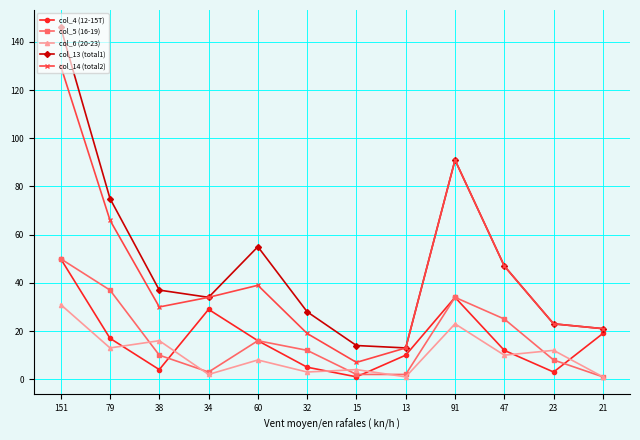

Which series changed the most between 151 and 13?

col_13 (total1)